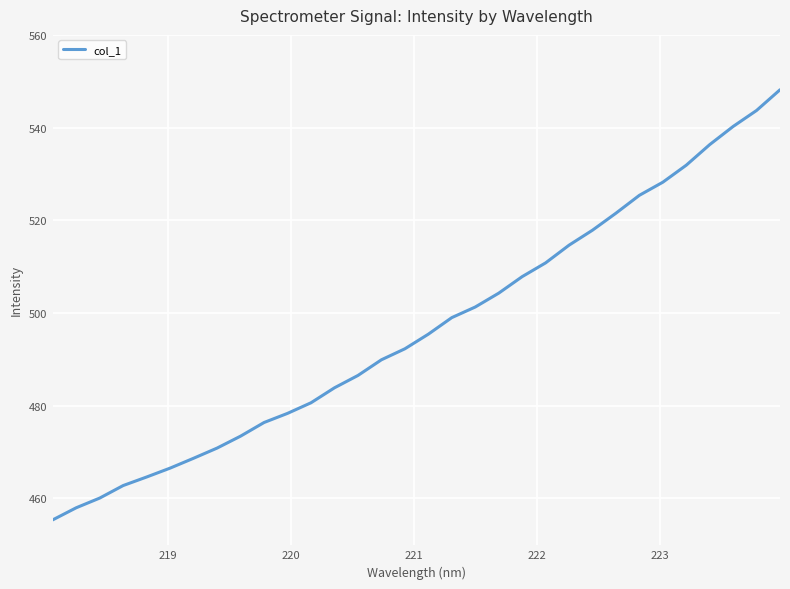

What is the difference between the maximum and minimum values?

92.8